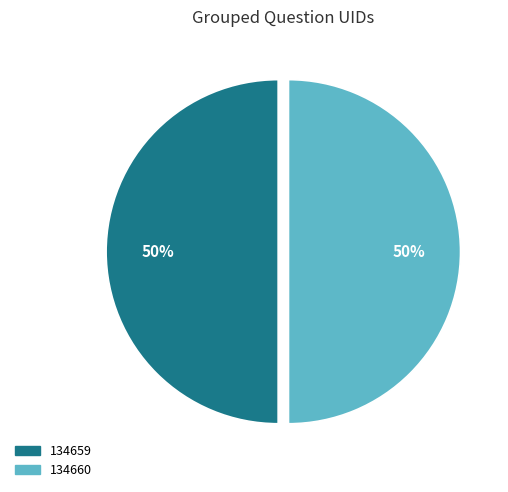

To the nearest percent, what is the combined percentage of 134659 and 134660?

100%